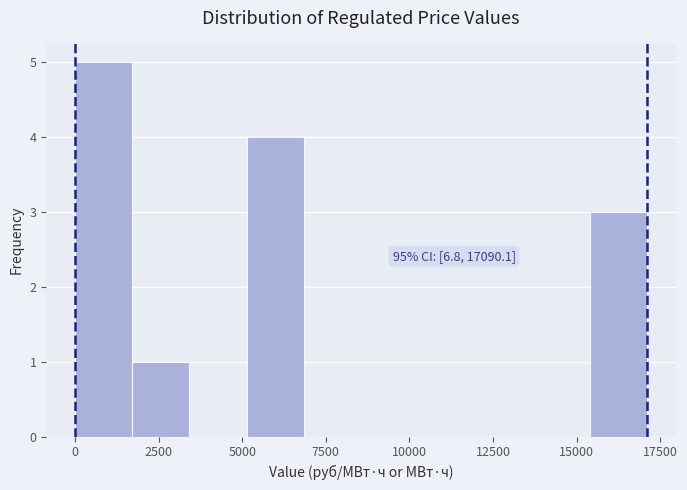

Read against the x-axis, roughly where is the centre of the tallest bar?

1000